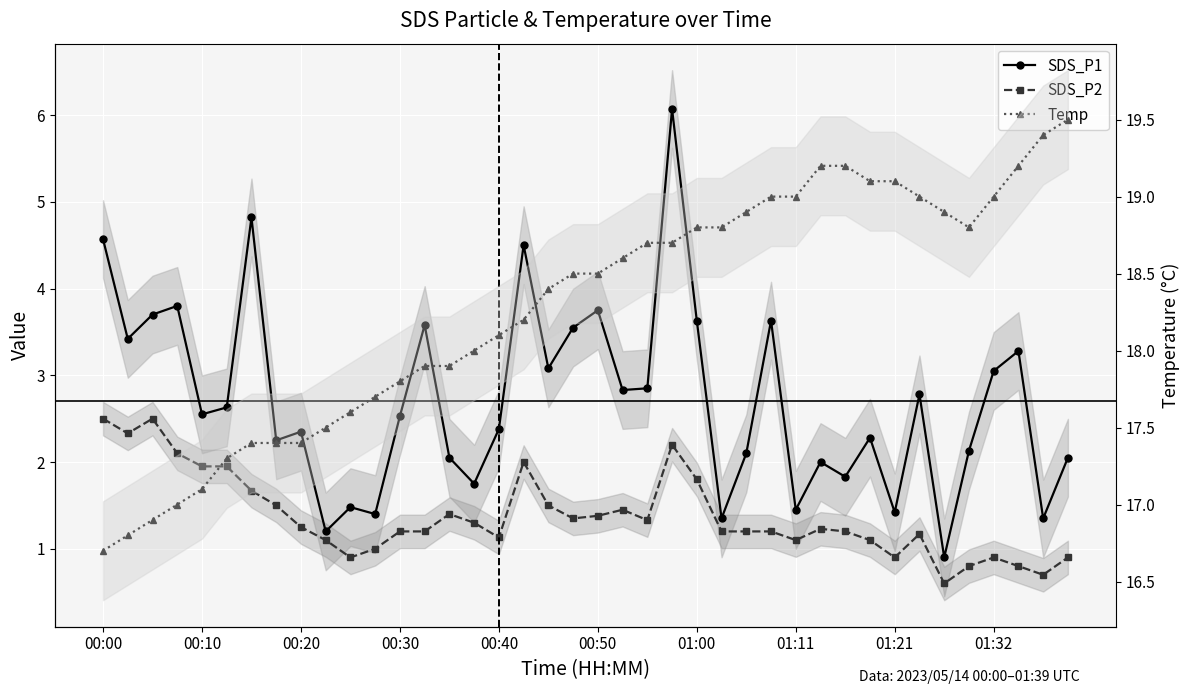

Is the value of SDS_P1 at 20 greater than the value of SDS_P2 at 18?

Yes